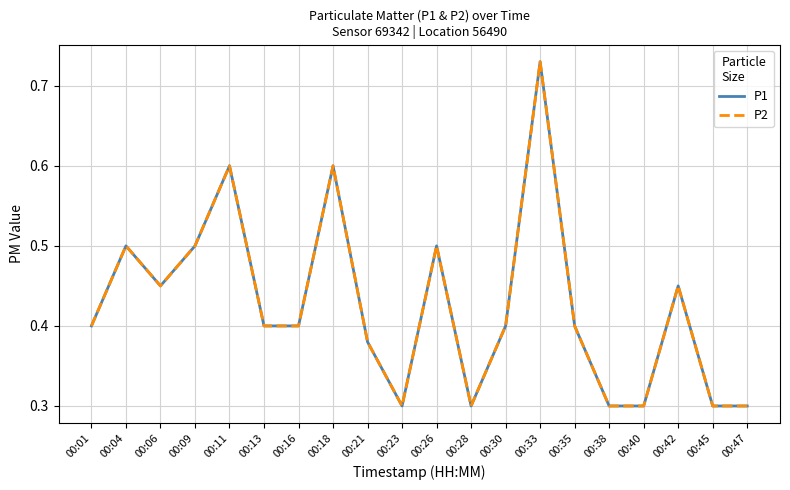

Read the P1 value at 00:21.

0.4